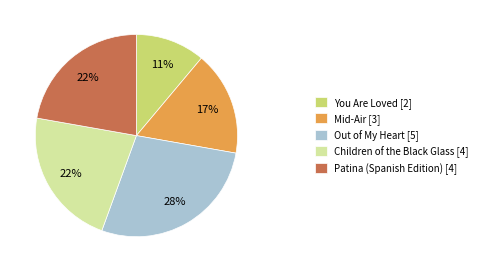

Does any single category account for the majority?

No